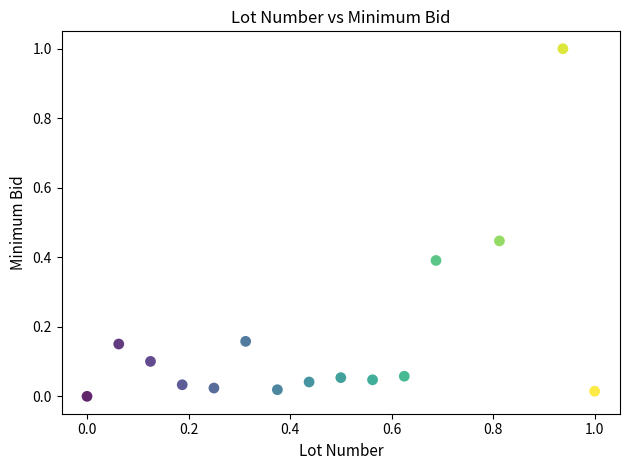

What is the range of X values (max minus min)?

1.0